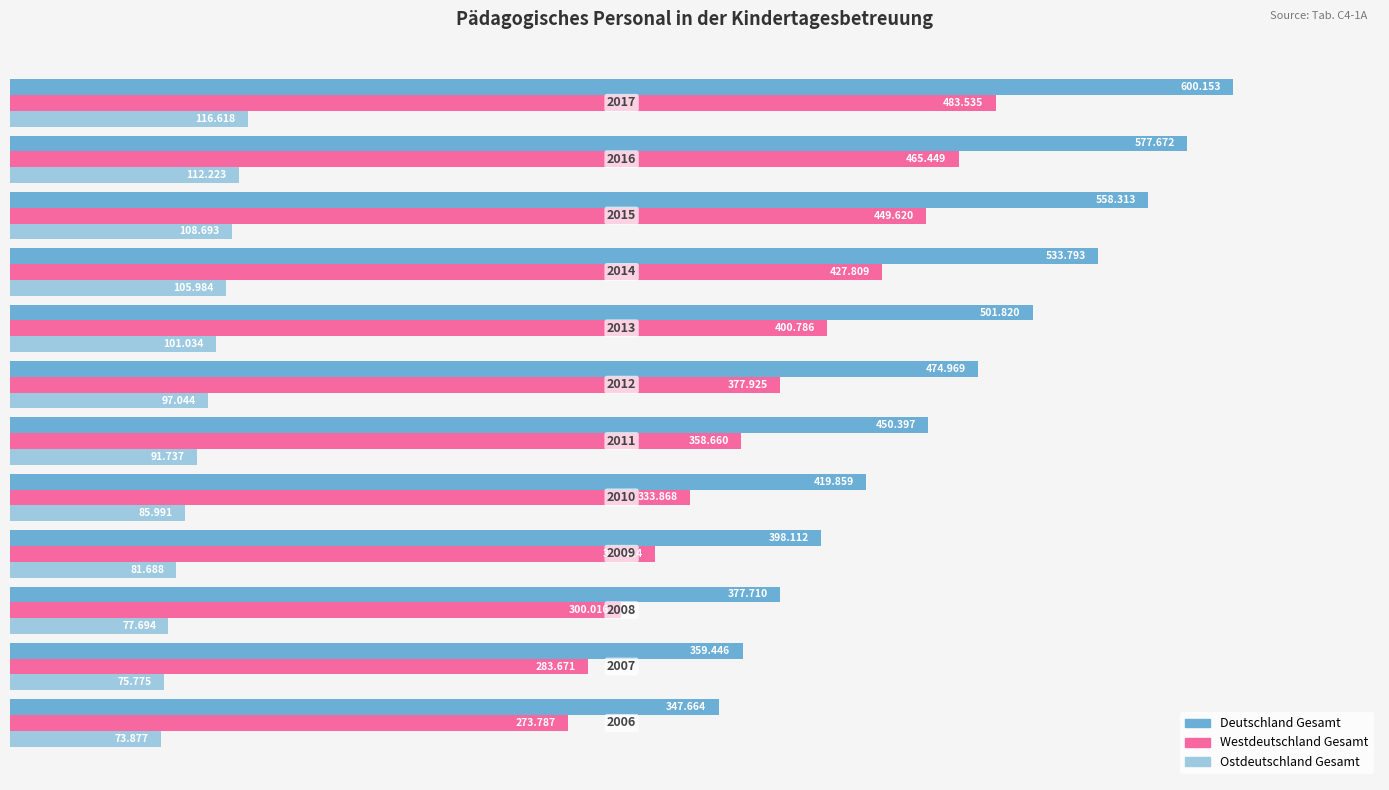

What is the value of the Deutschland Gesamt bar at the 8th from the left?

501820